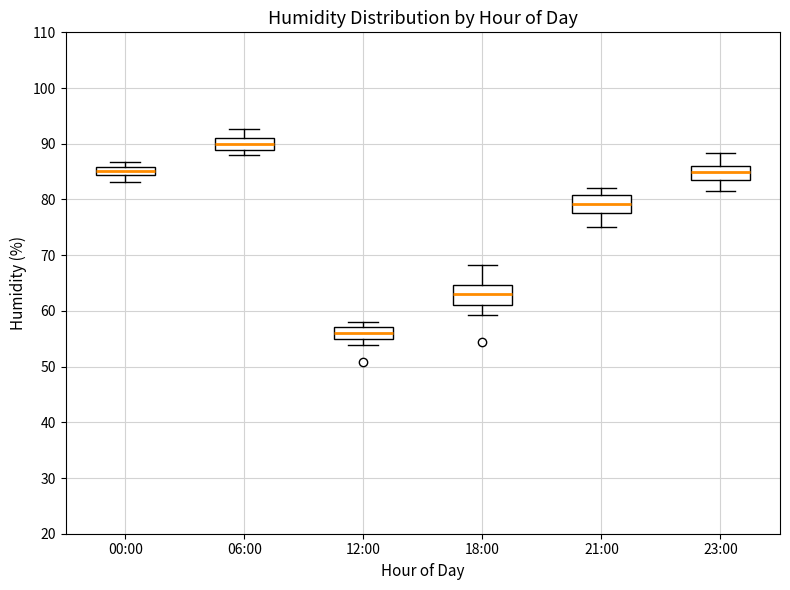

Where does the median line of the box for 21:00 sit on the y-axis? The values are not printed on the chart, so give them approximately, as read against the axis.

79